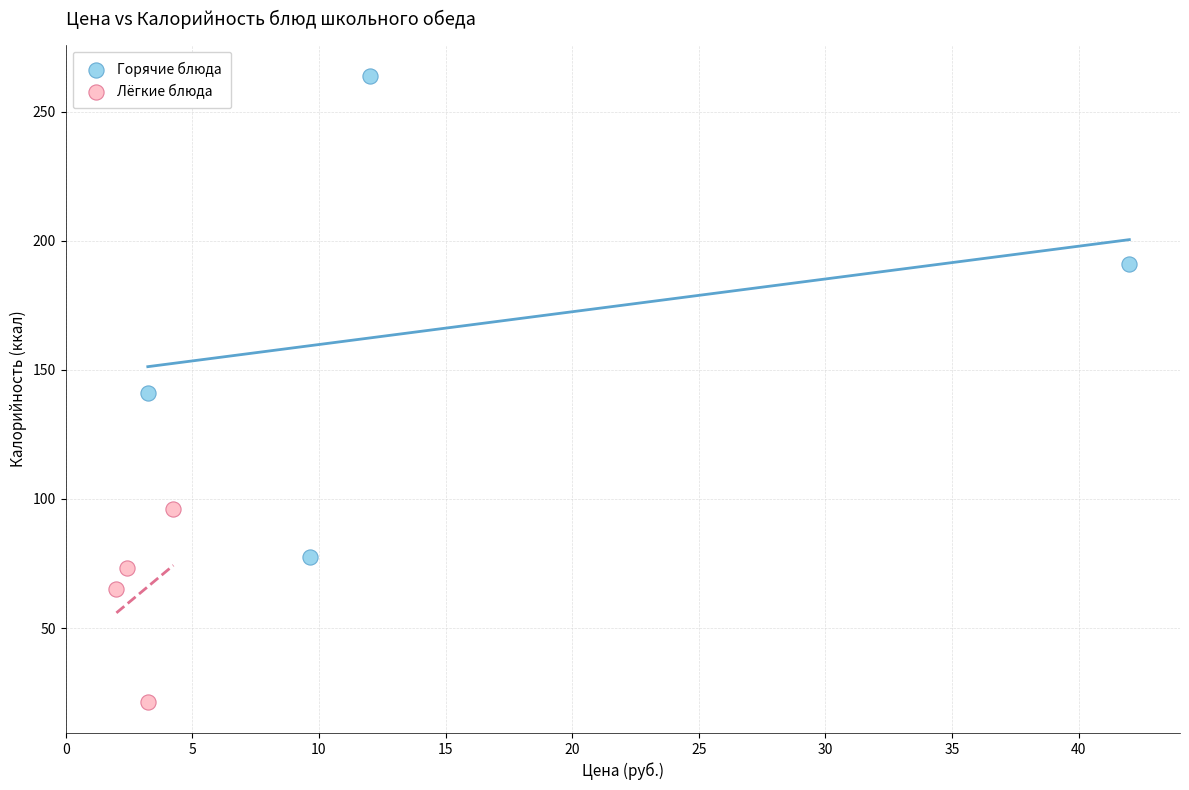

Which series has the largest Y range (max minus min)?

Горячие блюда